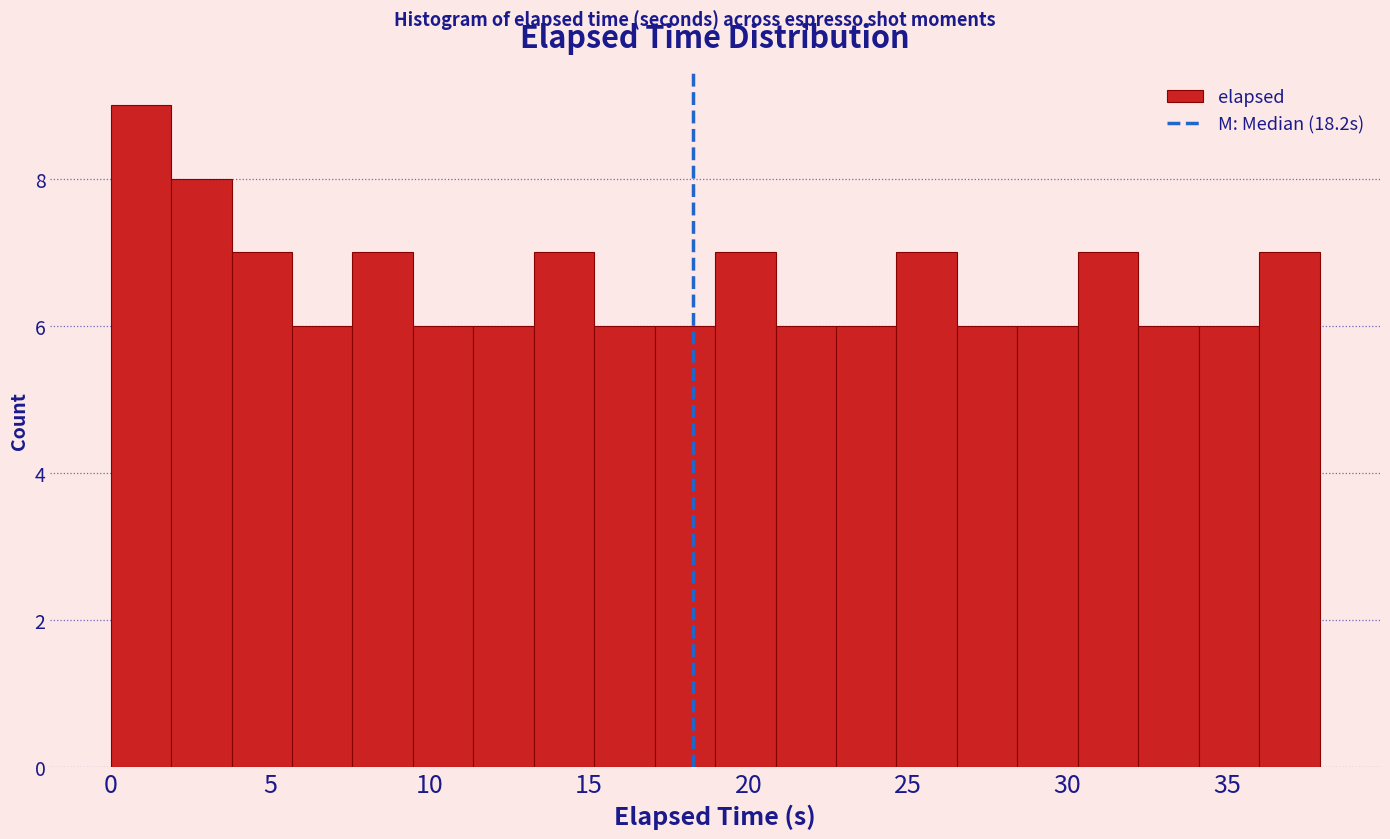

Read against the x-axis, roughly where is the centre of the tallest bar?

1.0